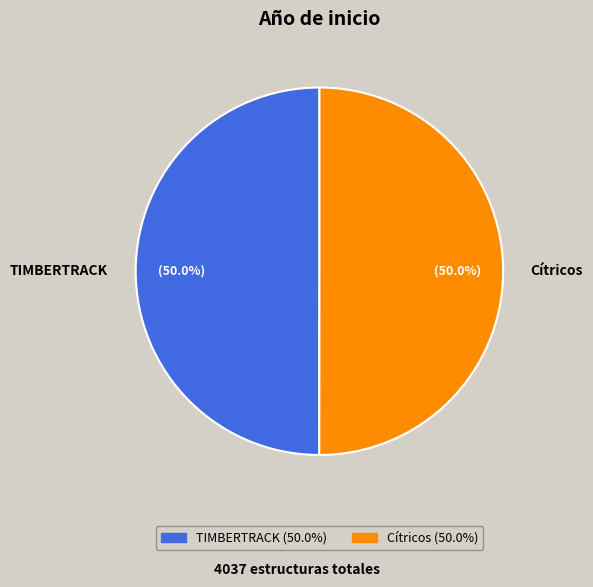

To the nearest percent, what is the average slice percentage?

50%